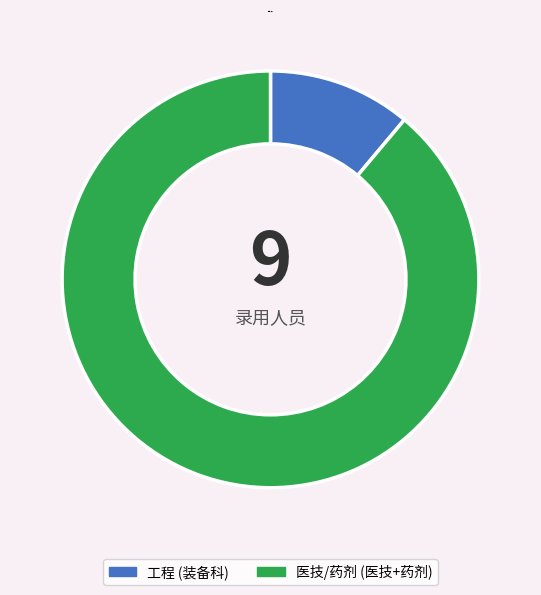

What is the ratio of the value at 工程 to the value at 医技/药剂?

0.1